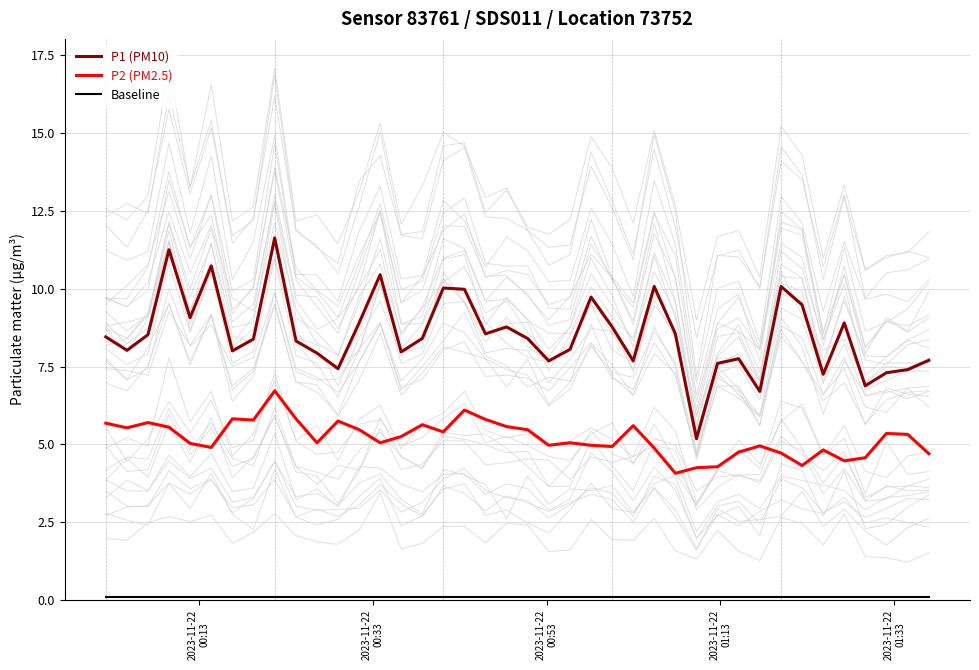

Which series has the largest total across all categories?

P1 (PM10)